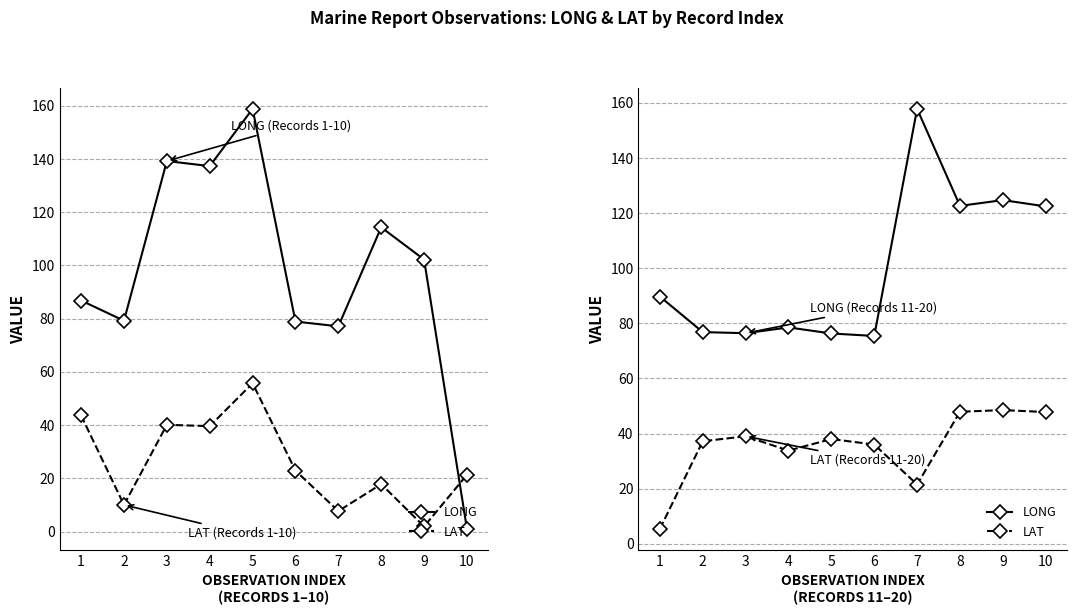

Which category has the highest value in the LONG series?

7